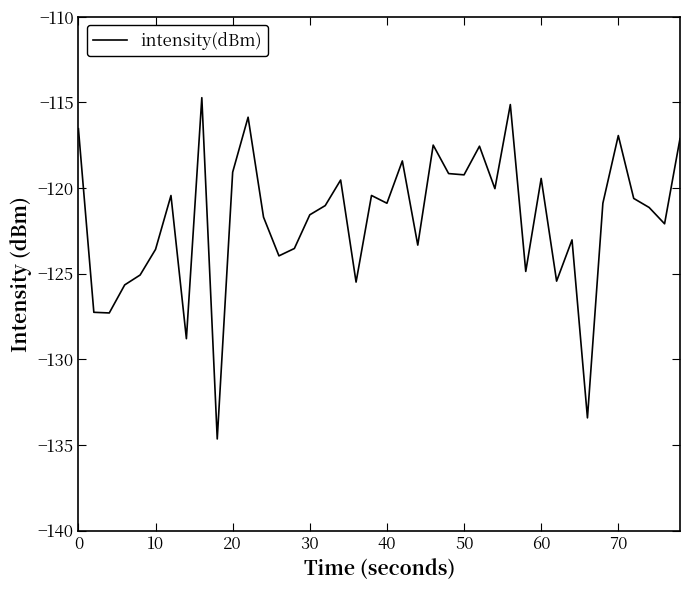

What is the difference between the maximum and minimum values?

19.9